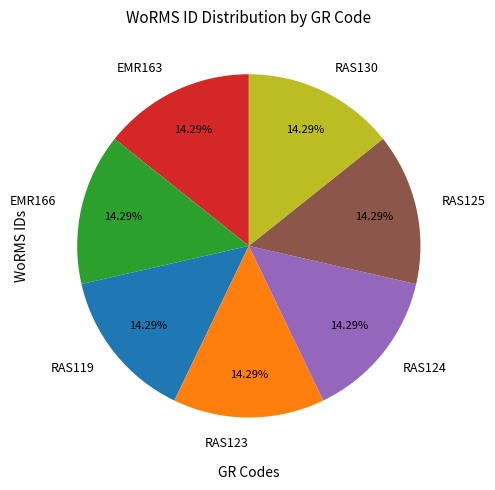

What percentage do RAS125 and RAS124 together represent?

28.6%